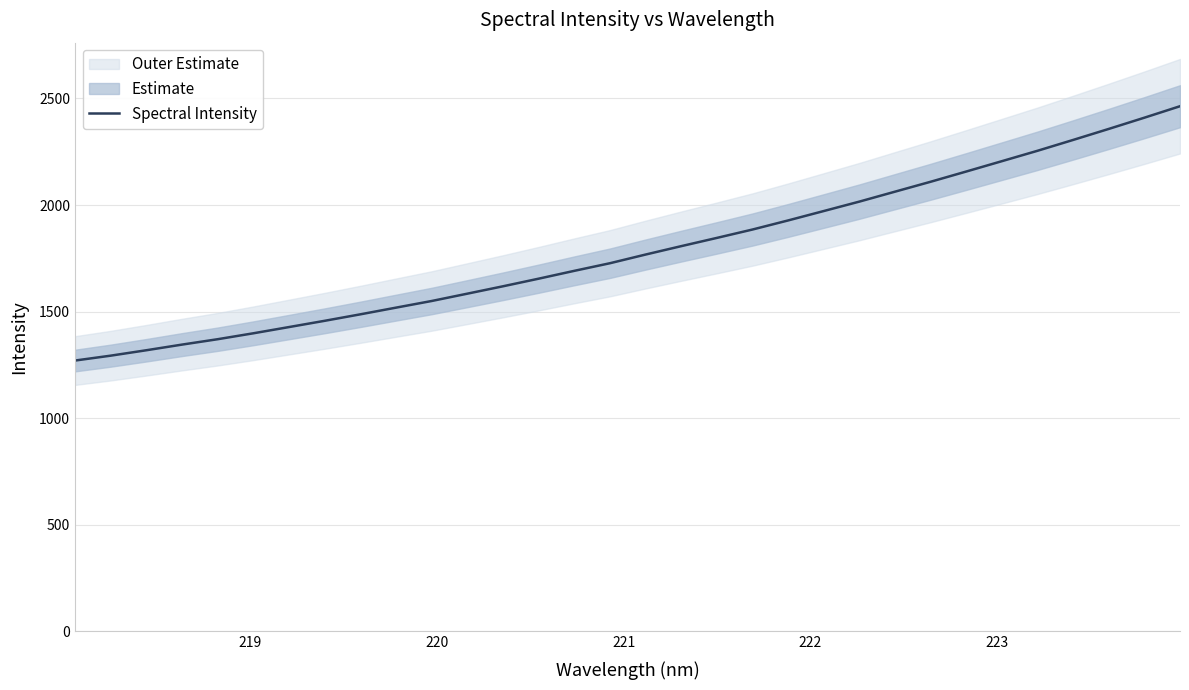

What is the lowest value of the Spectral Intensity series?

1270.3